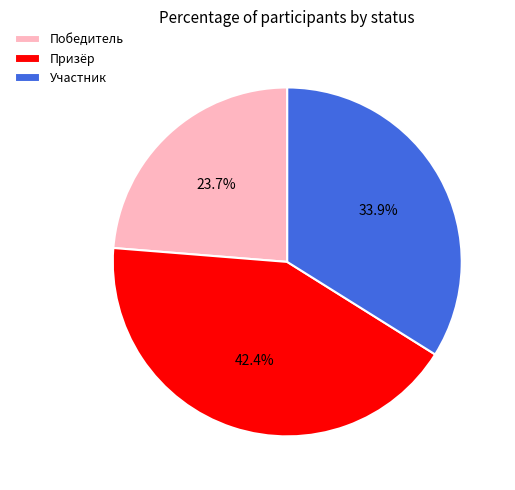

To the nearest percent, what is the difference between the largest and smallest slice percentages?

19%